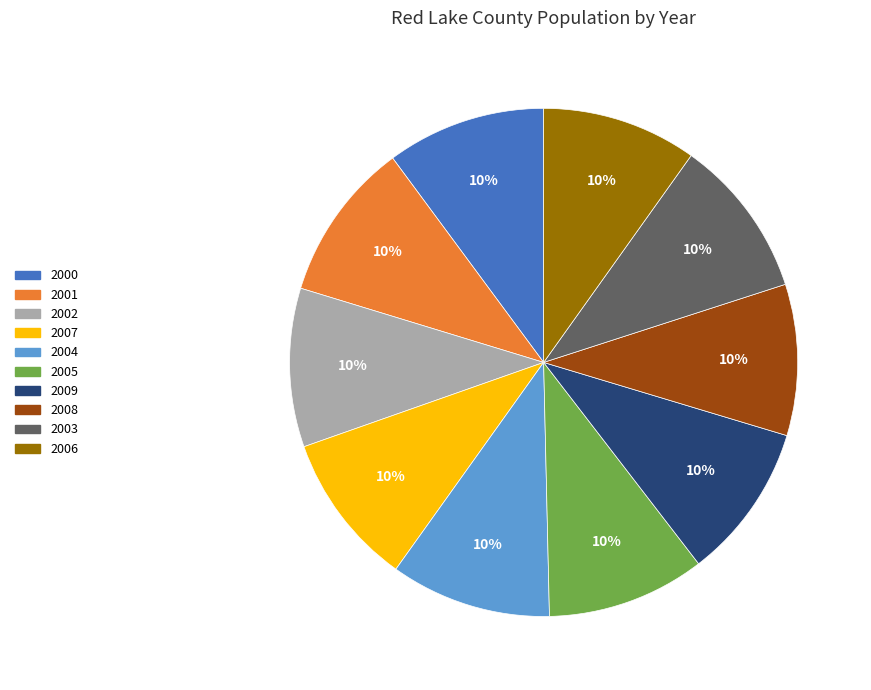

How many slices are in this pie chart?

10